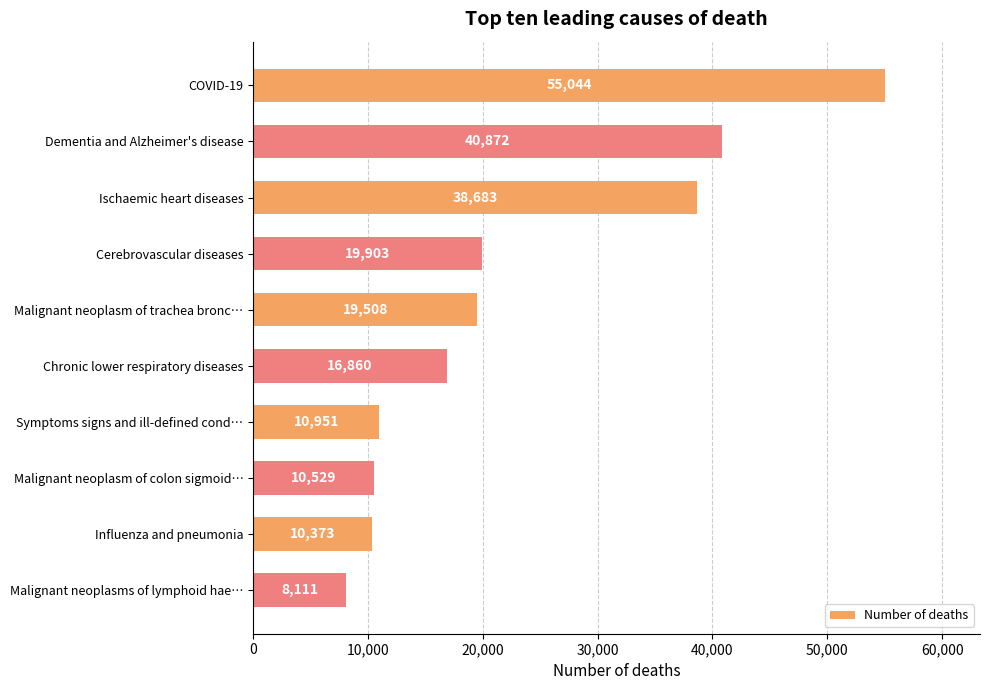

What is the change in value from Symptoms signs and ill-defined cond… to Influenza and pneumonia?

-578